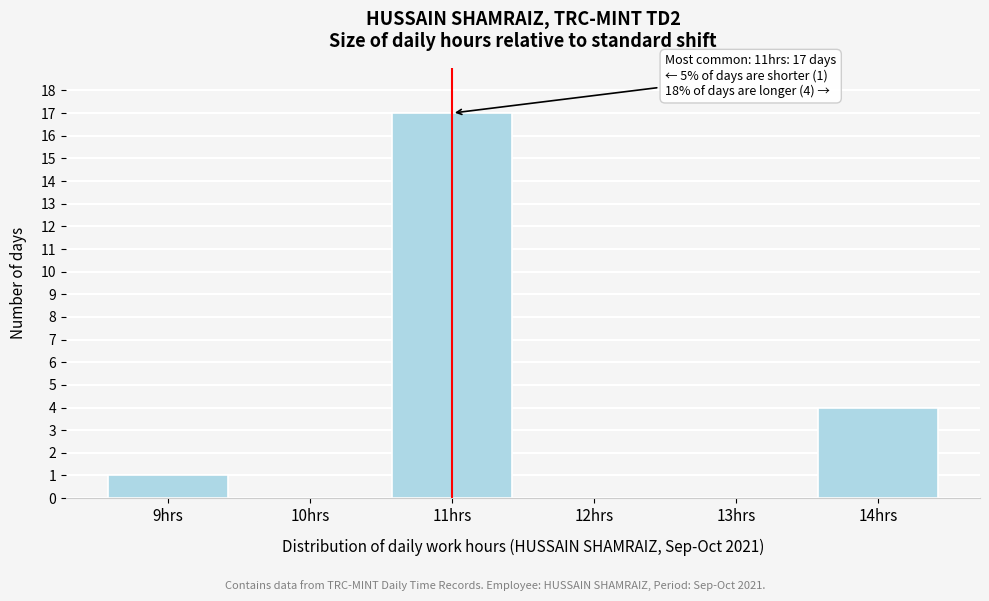

Reading right to left, transcribe all the data shown in this chart.

14hrs=4	13hrs=0	12hrs=0	11hrs=17	10hrs=0	9hrs=1